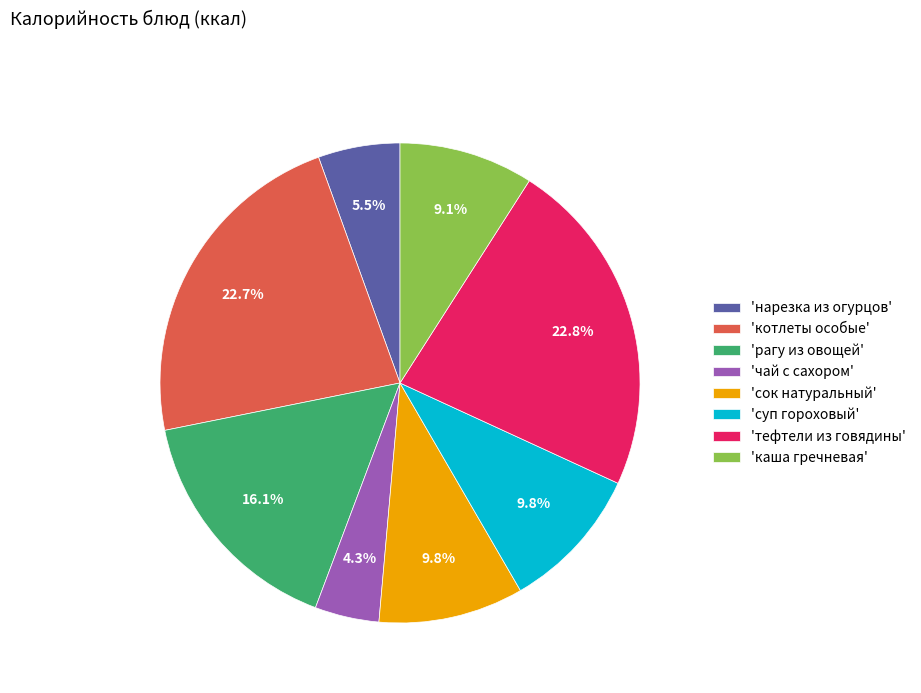

What is the total percentage of 'рагу из овощей' and 'каша гречневая'?

25.2%